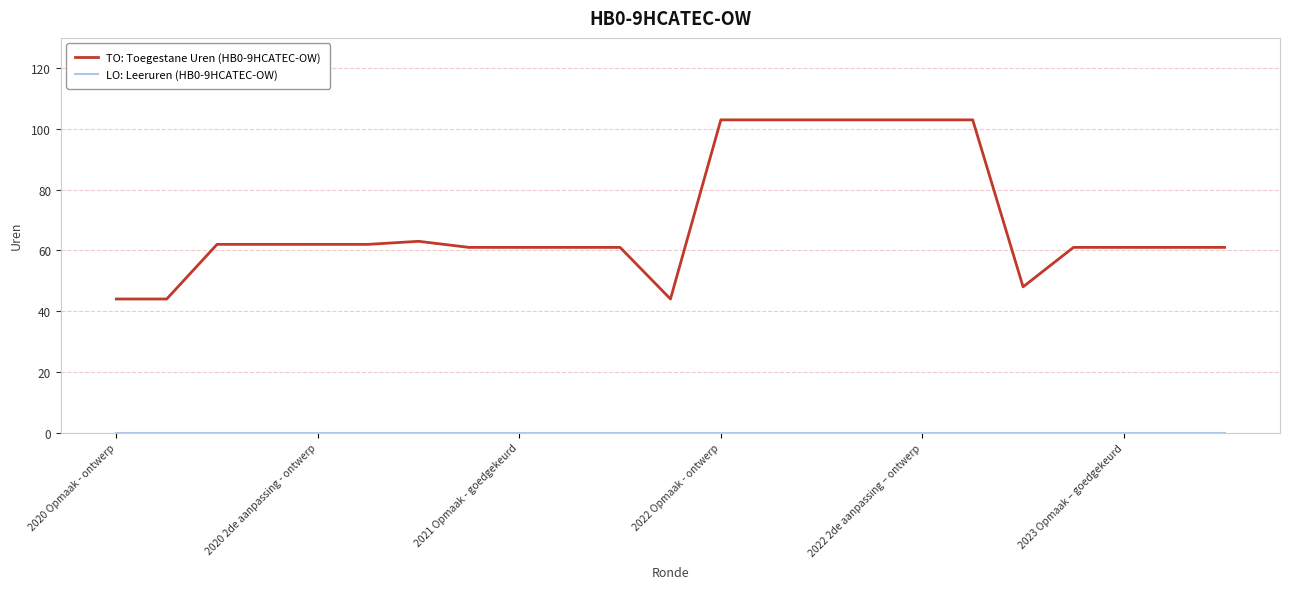

Which series has the largest total across all categories?

TO: Toegestane Uren (HB0-9HCATEC-OW)